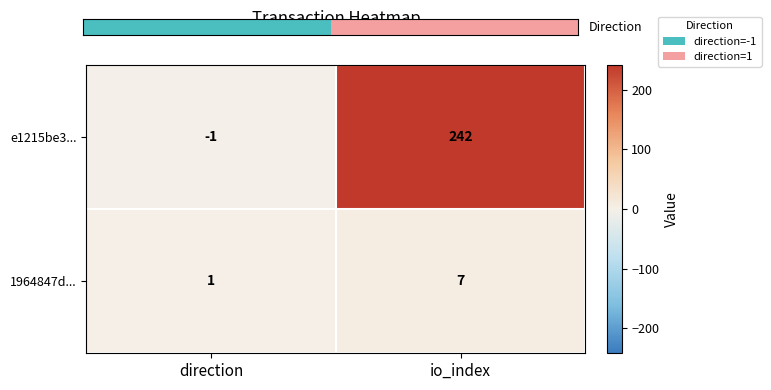

Which series has the largest total across all categories?

e1215be3...